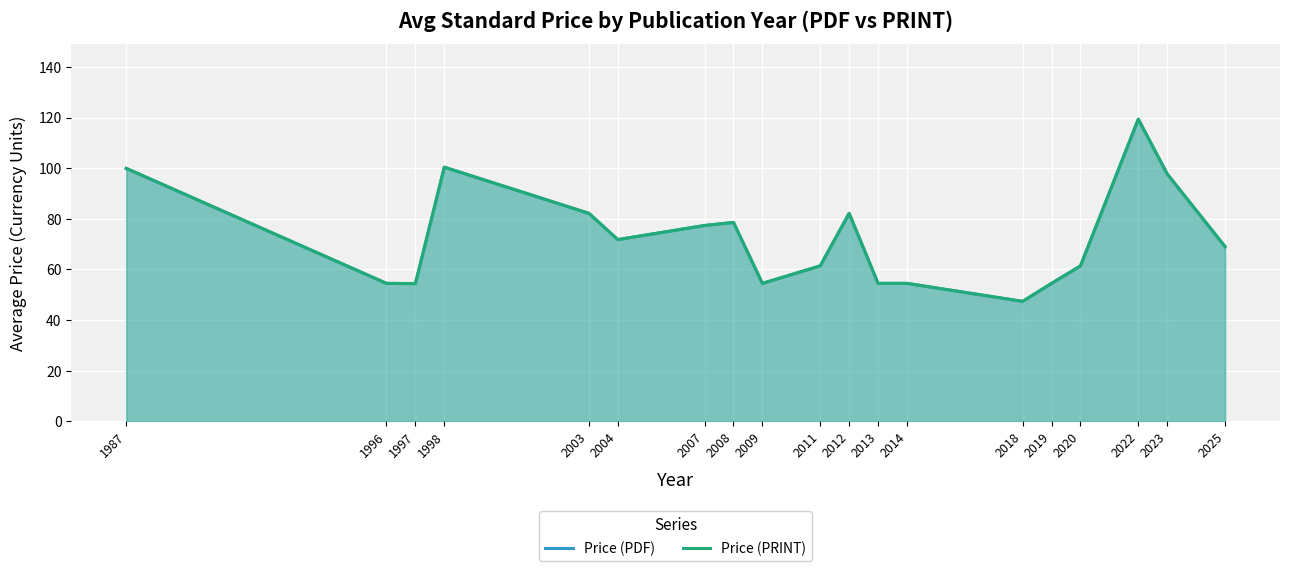

Rank the series by their maximum value, from highest to lowest.

Price (PDF), Price (PRINT)